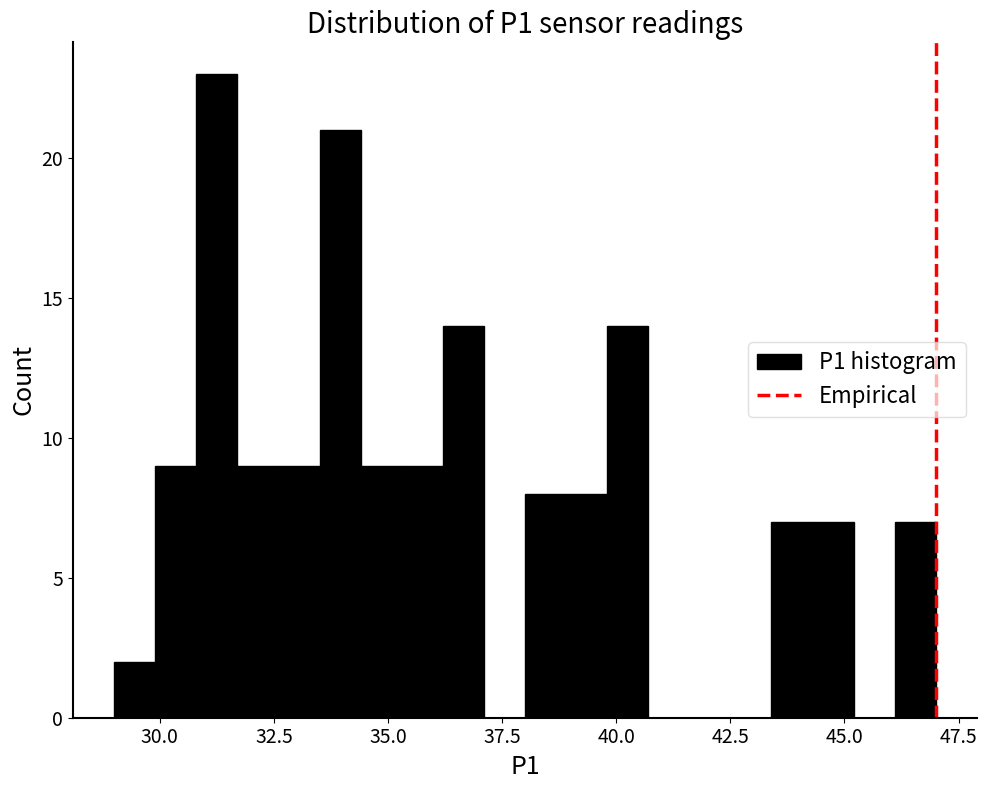

Read against the x-axis, roughly where is the centre of the tallest bar?

31.5